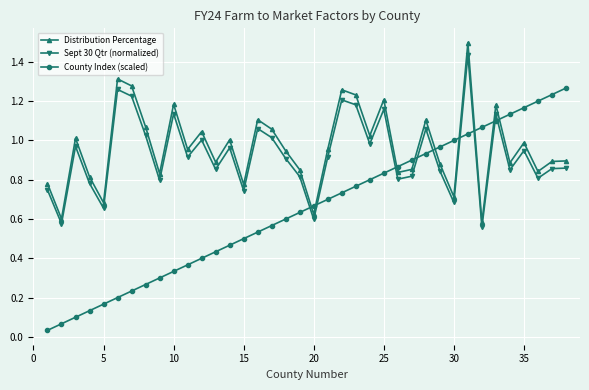

What is the greatest value displayed?

1.5